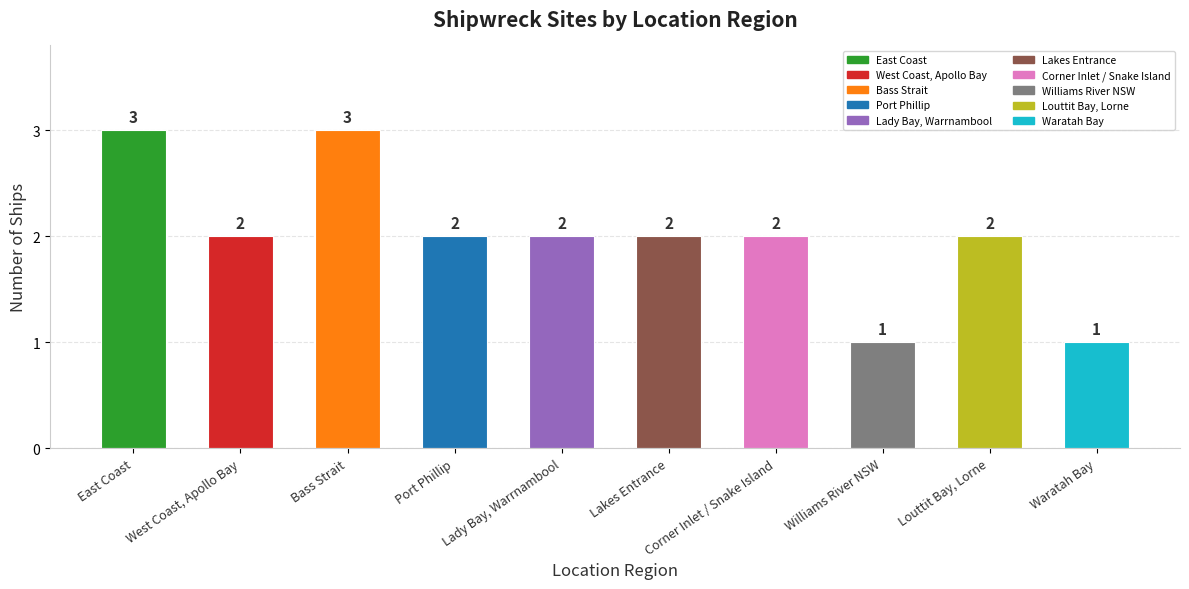

Reading left to right, extract all data points from this chart.

East Coast=3	West Coast, Apollo Bay=2	Bass Strait=3	Port Phillip=2	Lady Bay, Warrnambool=2	Lakes Entrance=2	Corner Inlet / Snake Island=2	Williams River NSW=1	Louttit Bay, Lorne=2	Waratah Bay=1